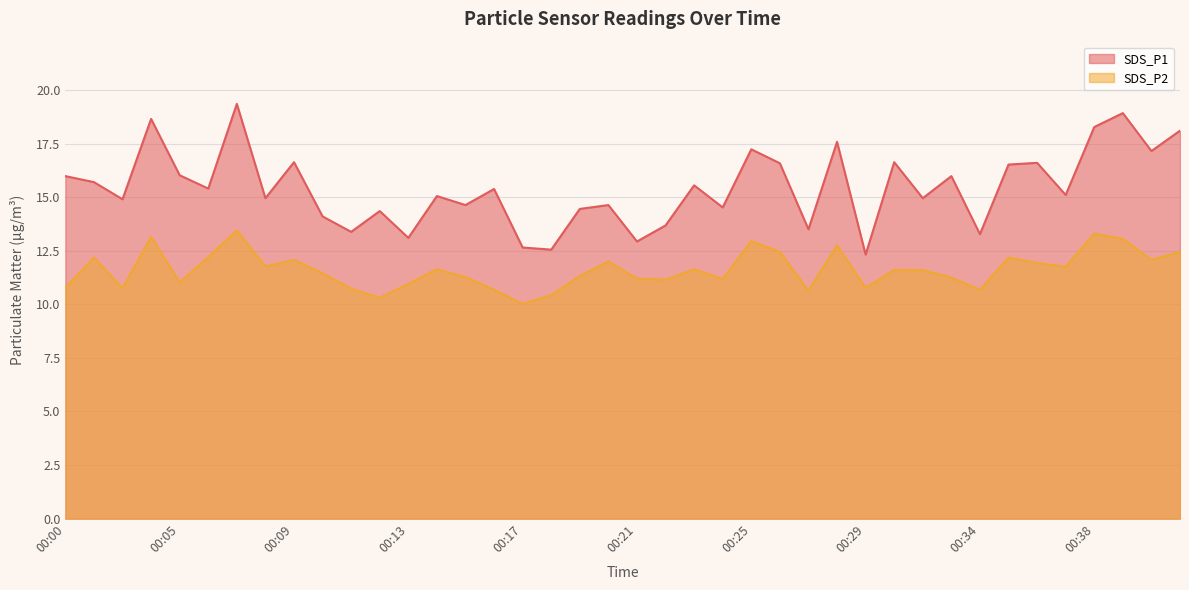

True or false: SDS_P1 has a value of 20.4 at 00:24.

False